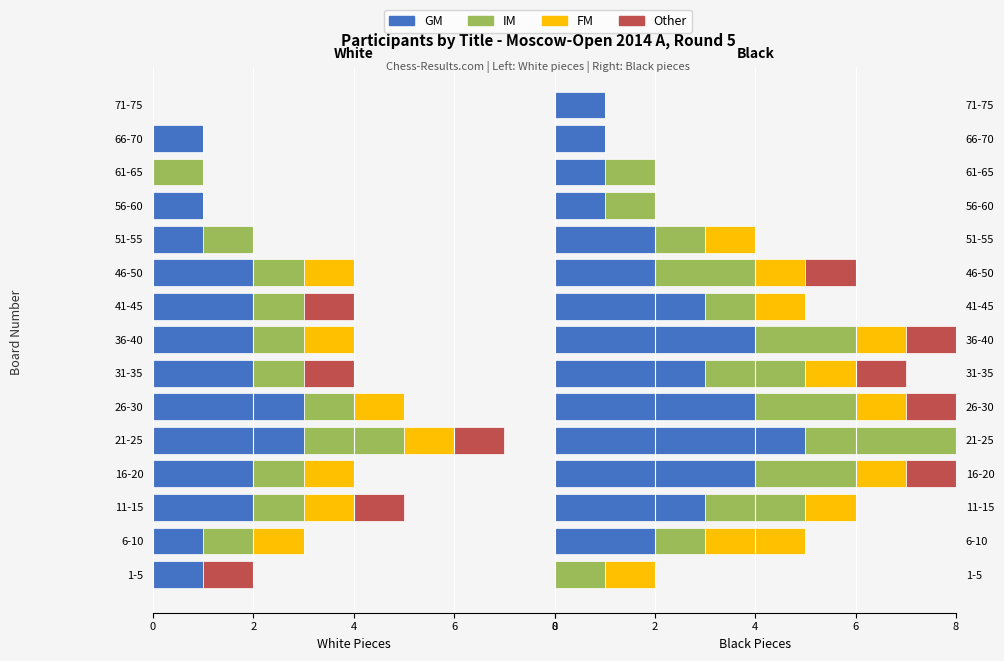

What is the difference between the maximum and second lowest values in the IM series?

3